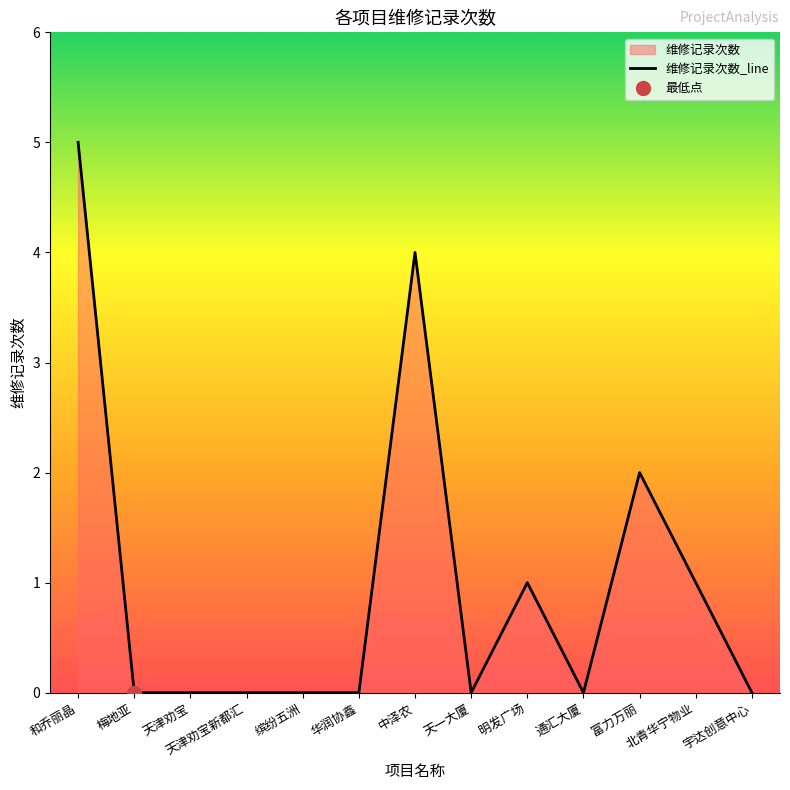

Reading right to left, extract all data points from this chart.

0	1	2	0	1	0	4	0	0	0	0	0	5